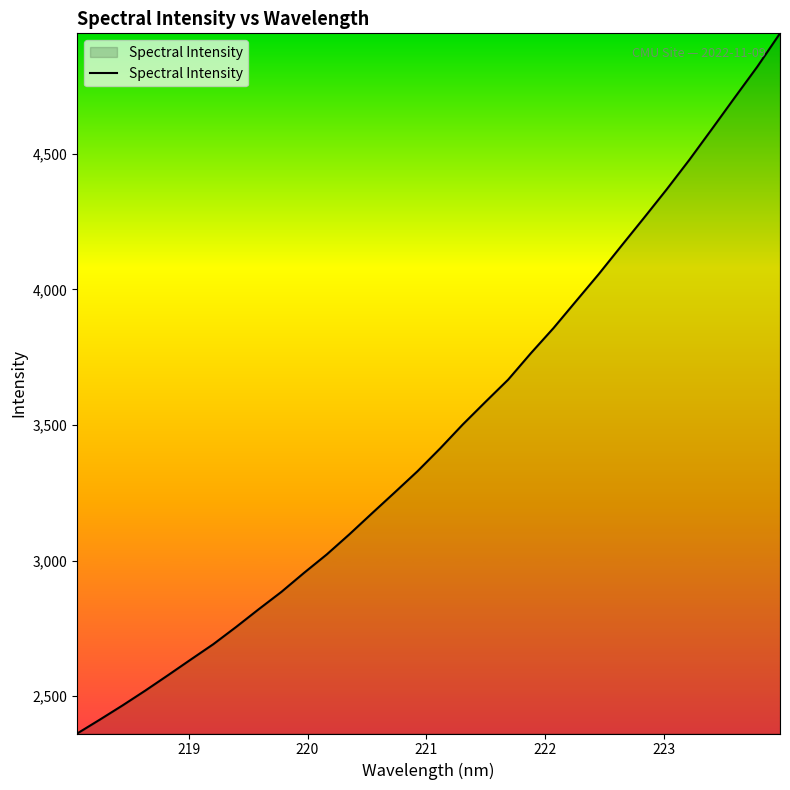

What is the minimum value shown in the chart?

2362.6